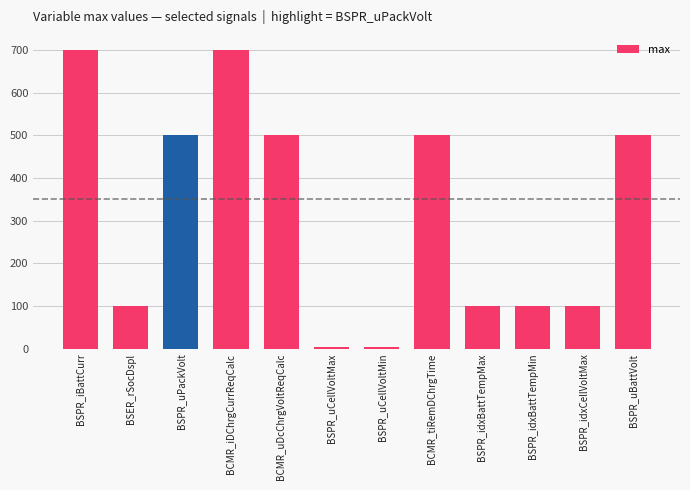

What is the greatest value displayed?

700